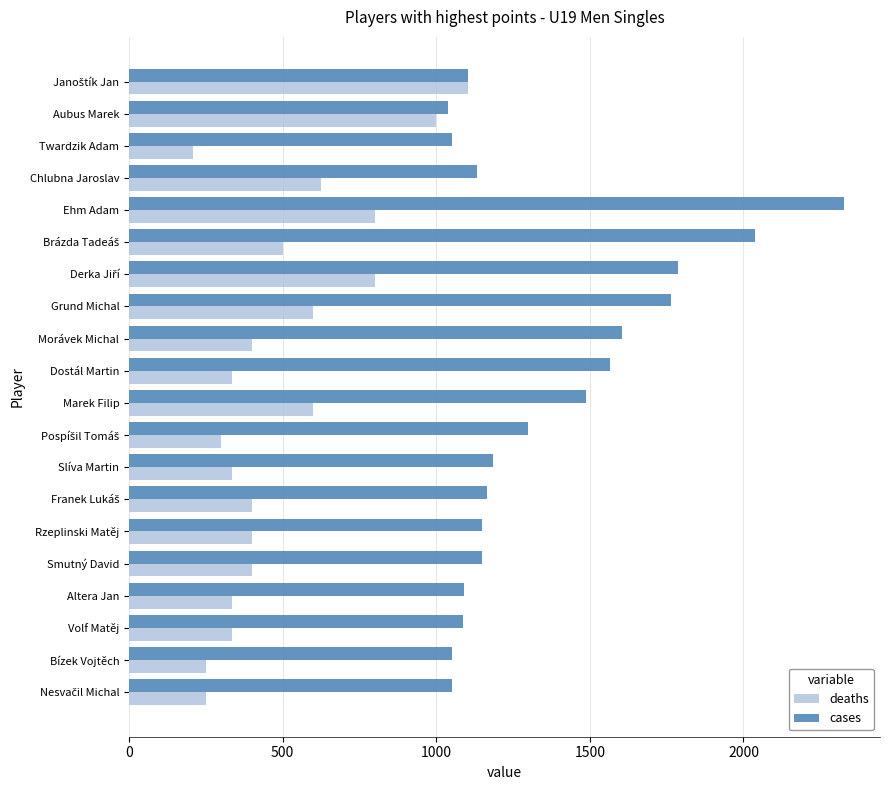

Which category has the lowest value in the deaths series?

Twardzik Adam